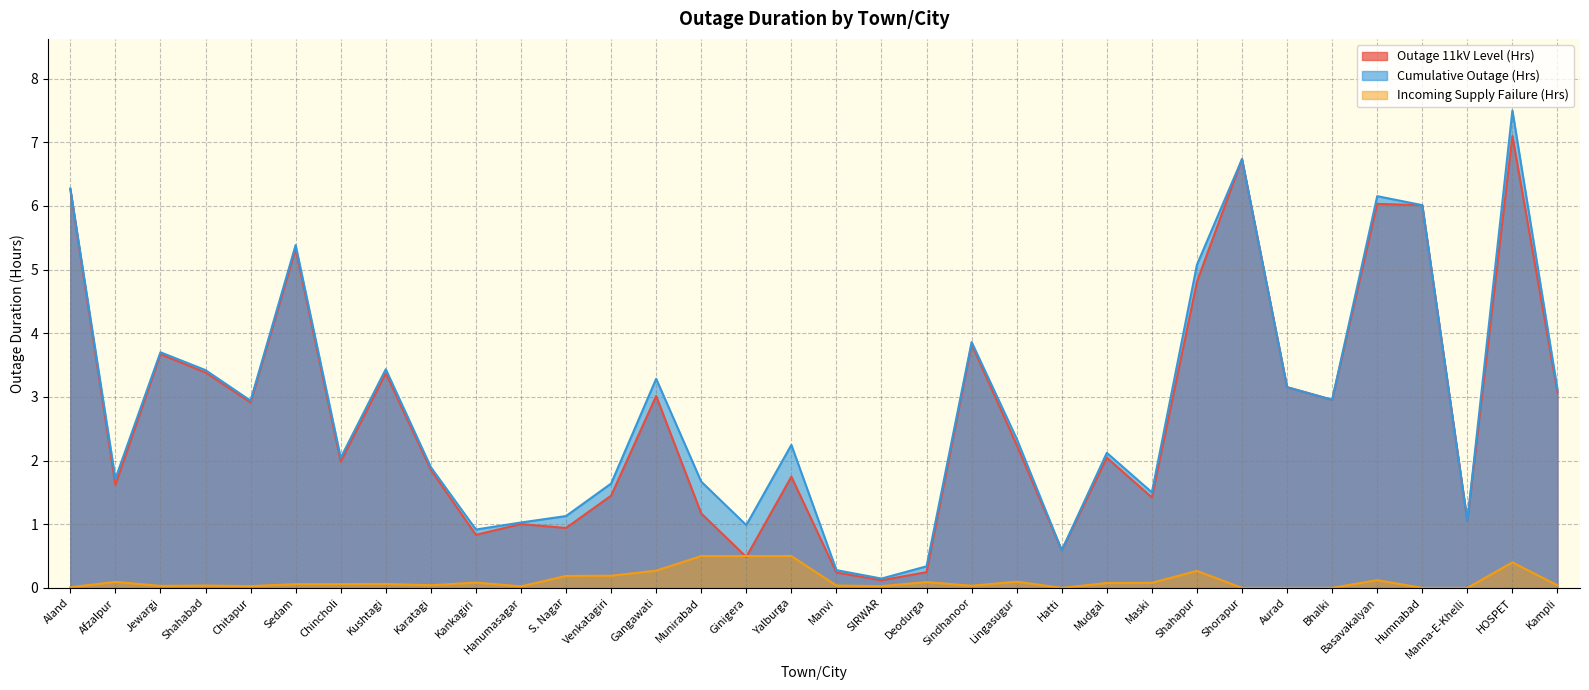

How many interior local valleys does the Cumulative Outage (Hrs) series have?

10